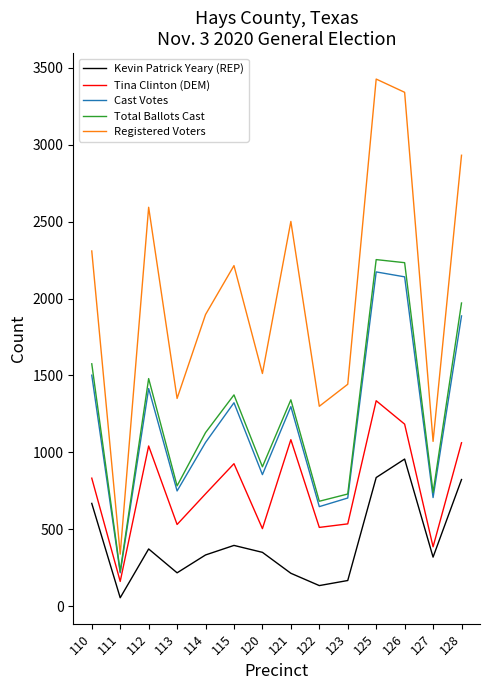

Which series has the largest range (max minus min)?

Registered Voters